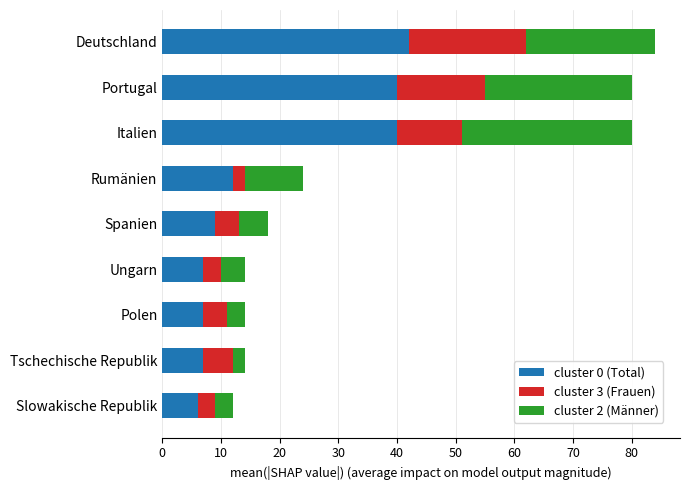

The value of cluster 0 (Total) at Spanien is 2. True or false?

False